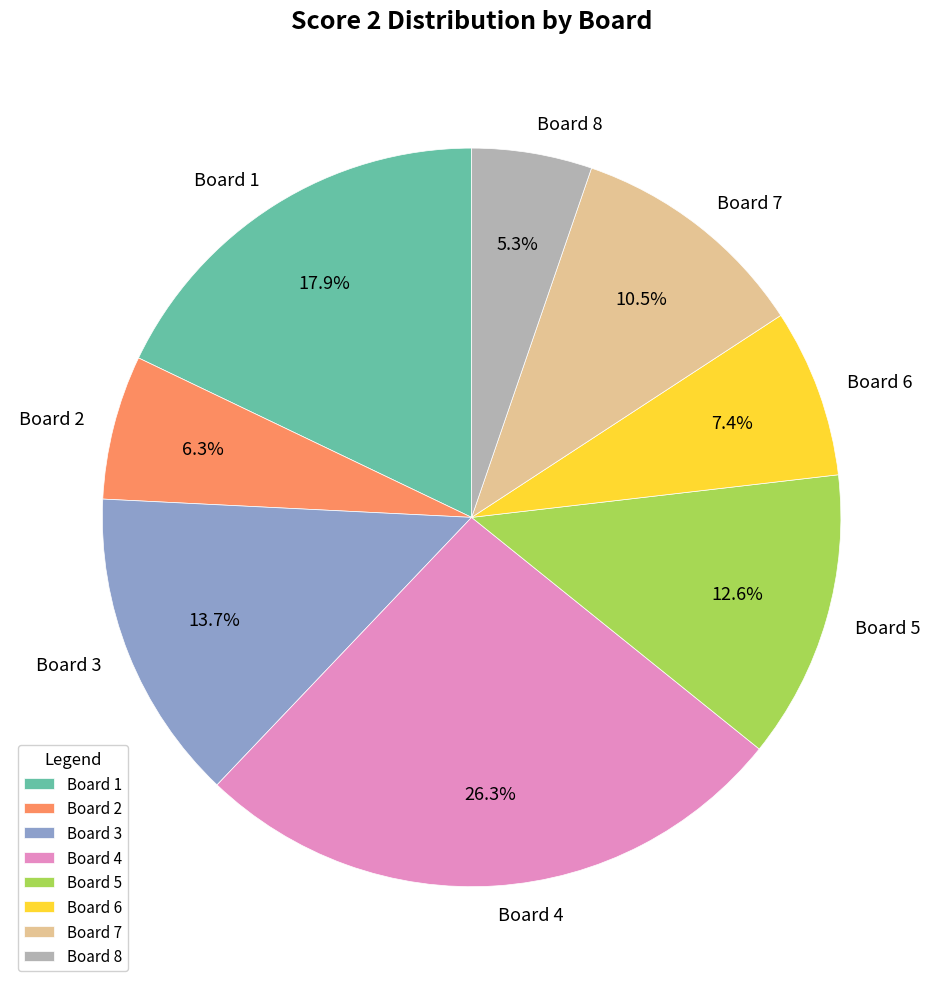

Which has a higher value, Board 1 or Board 6?

Board 1